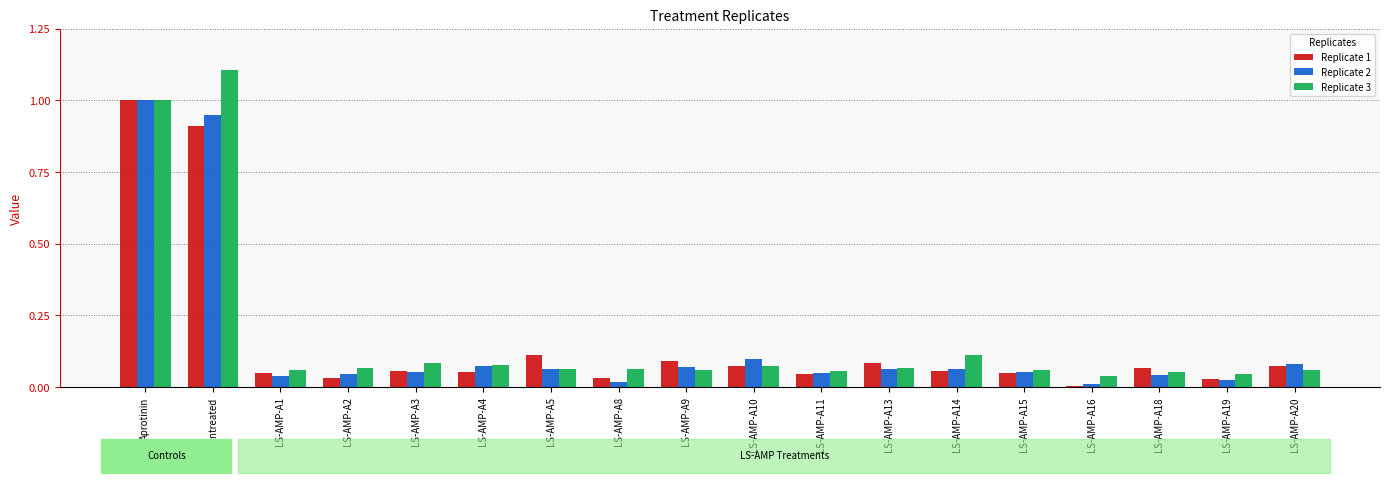

At which category is the sum across all series the highest?

Aprotinin